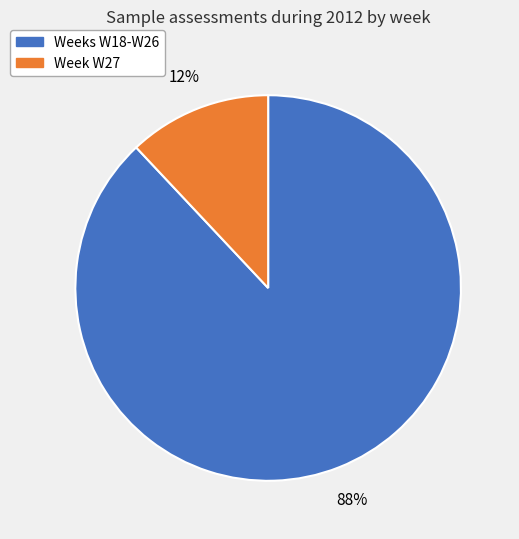

Is there any slice that represents more than half of the pie?

Yes